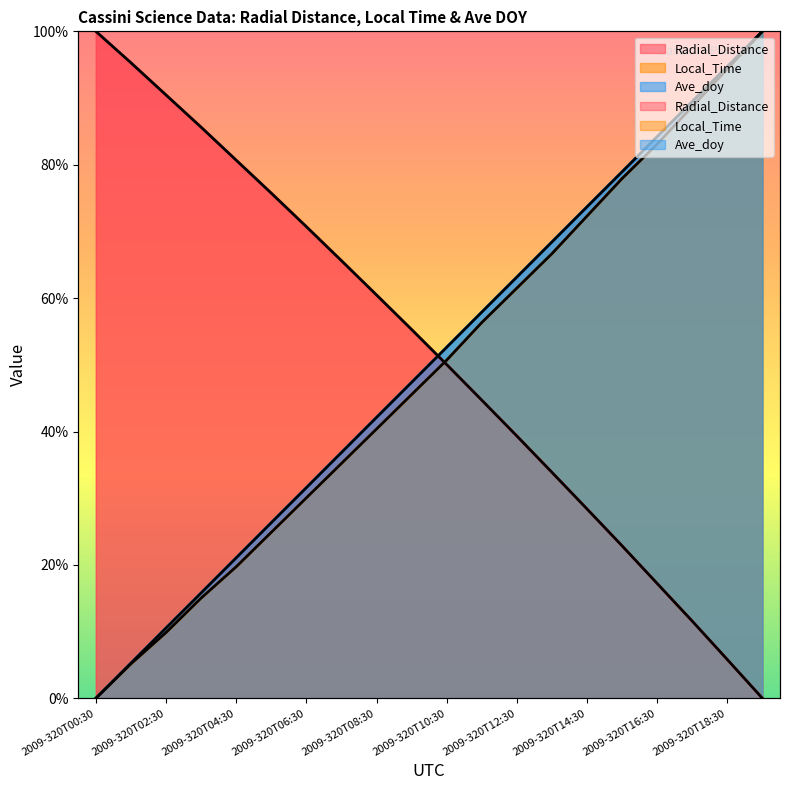

At which category is the sum across all series the highest?

2009-320T19:30